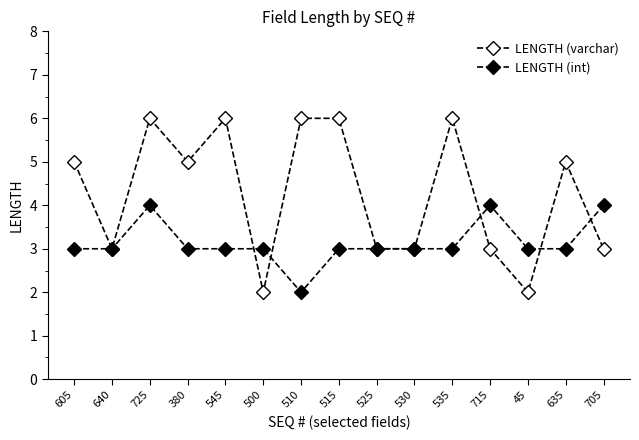

True or false: LENGTH (varchar) has more than 0 points higher than both neighbors.

True